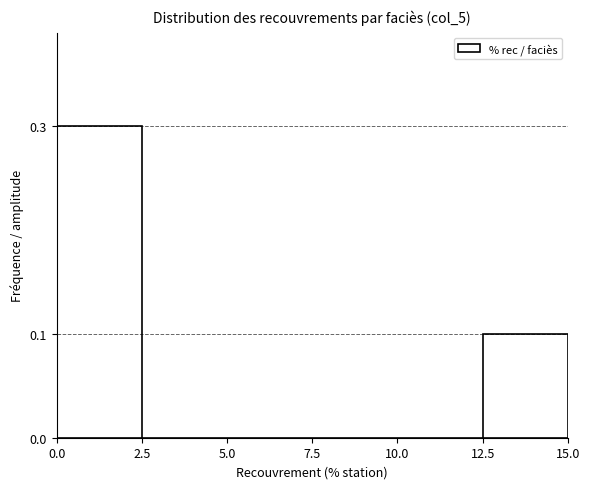

What is the height of the bar covering 0.0 to 2.5 on the x-axis? The values are not printed on the chart, so give them approximately, as read against the axis.

0.3